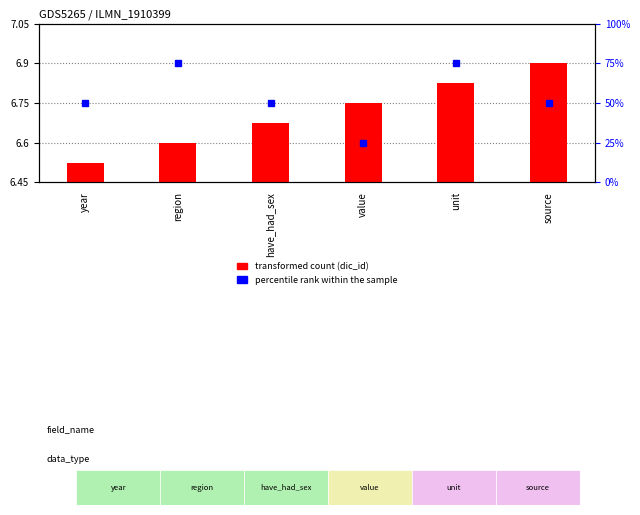

What is the difference between the highest and lowest values at value?

24.7